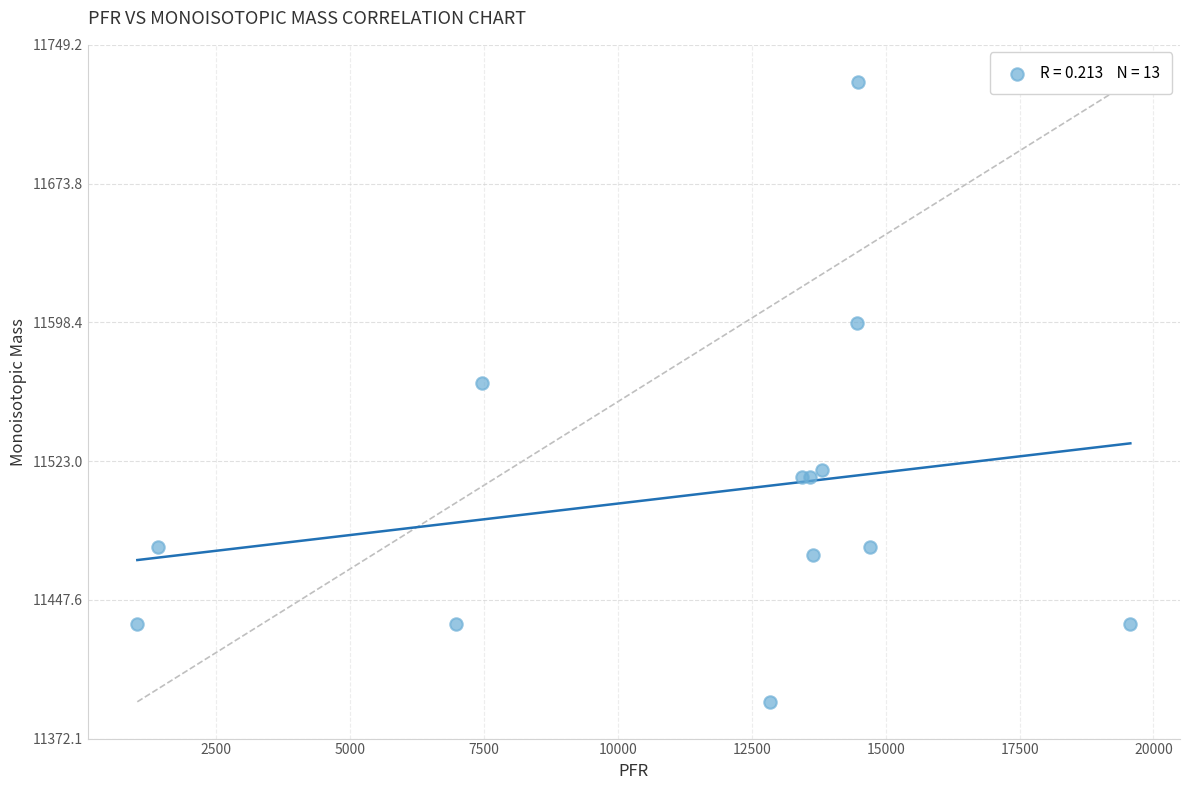

What Y value in the scatter plot is closest to 11560?

11565.2